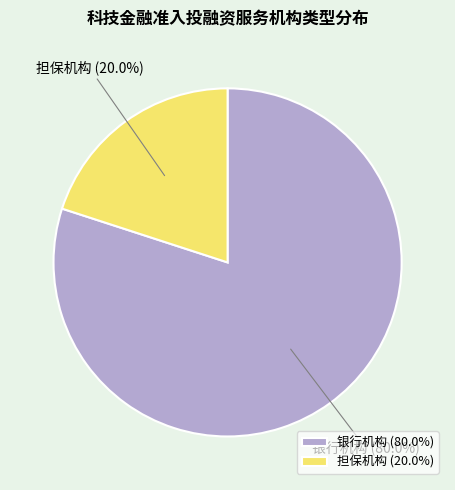

Which slice is the largest?

银行机构